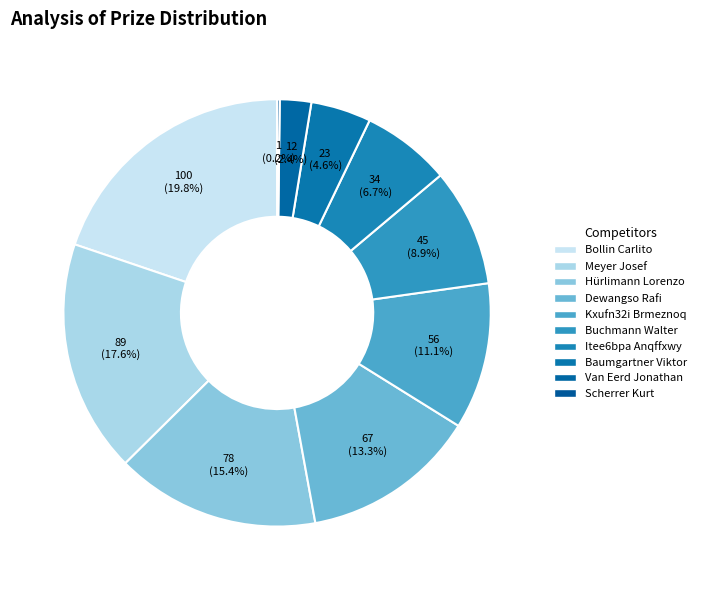

To the nearest percent, what portion does Buchmann Walter represent?

9%